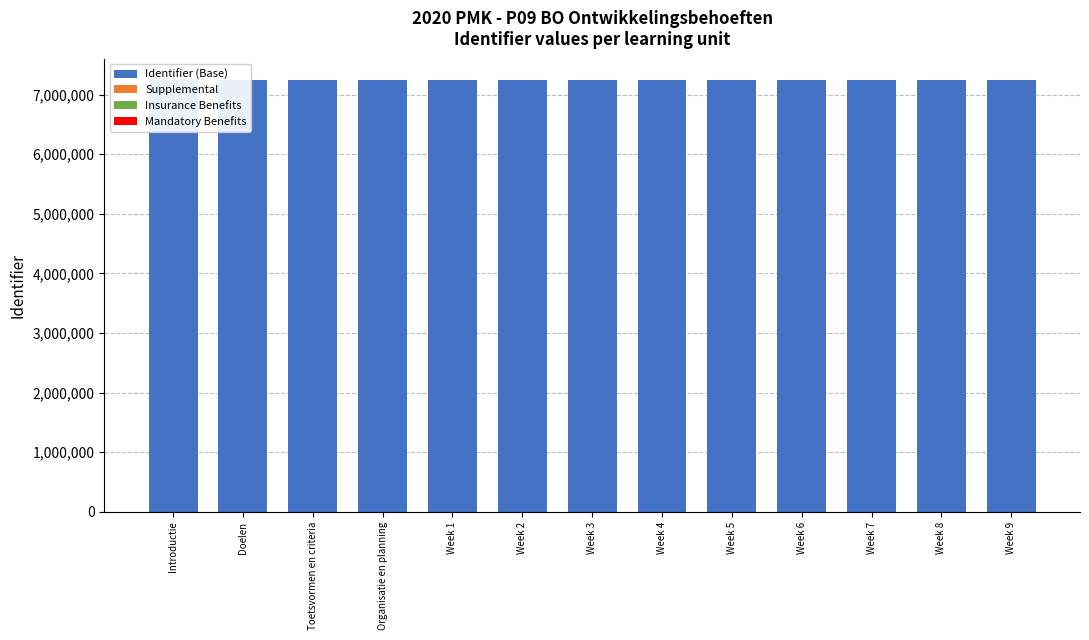

Is it true that Insurance Benefits equals 200 at Week 2?

True